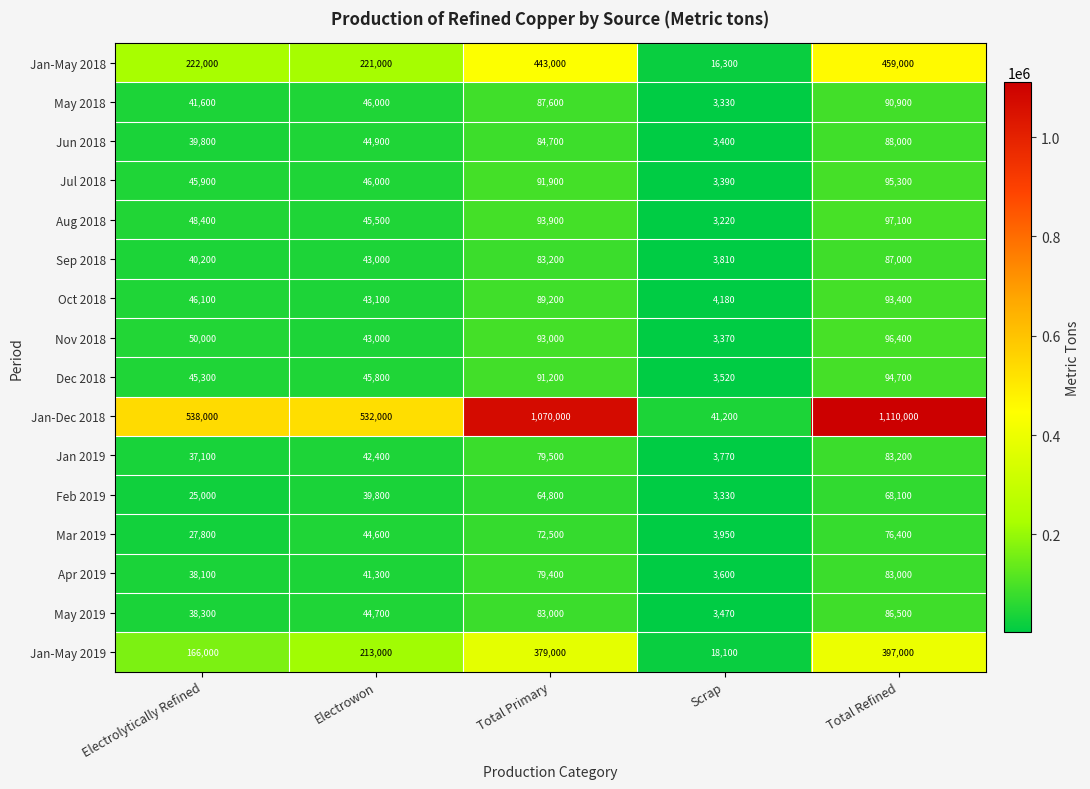

The value of Dec 2018 at Electrolytically Refined is 45300. True or false?

True